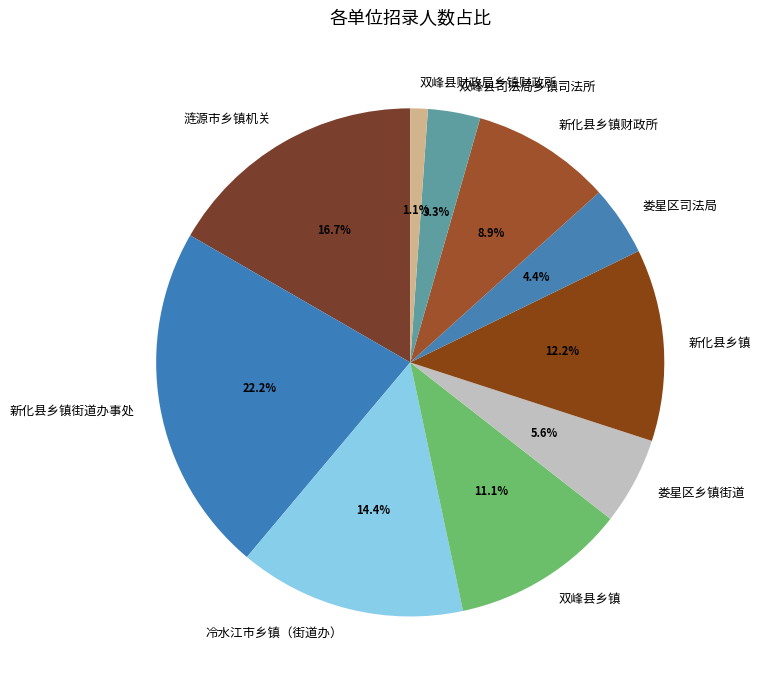

Between 新化县乡镇 and 双峰县财政局乡镇财政所, which is larger?

新化县乡镇